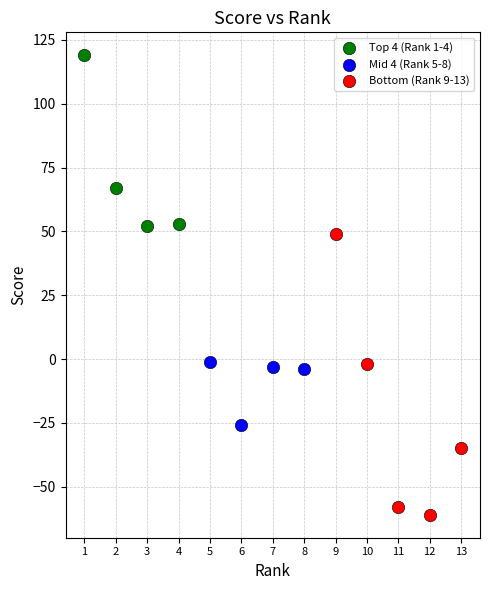

What are all the series names shown in the legend?

Top 4 (Rank 1-4), Mid 4 (Rank 5-8), Bottom (Rank 9-13)